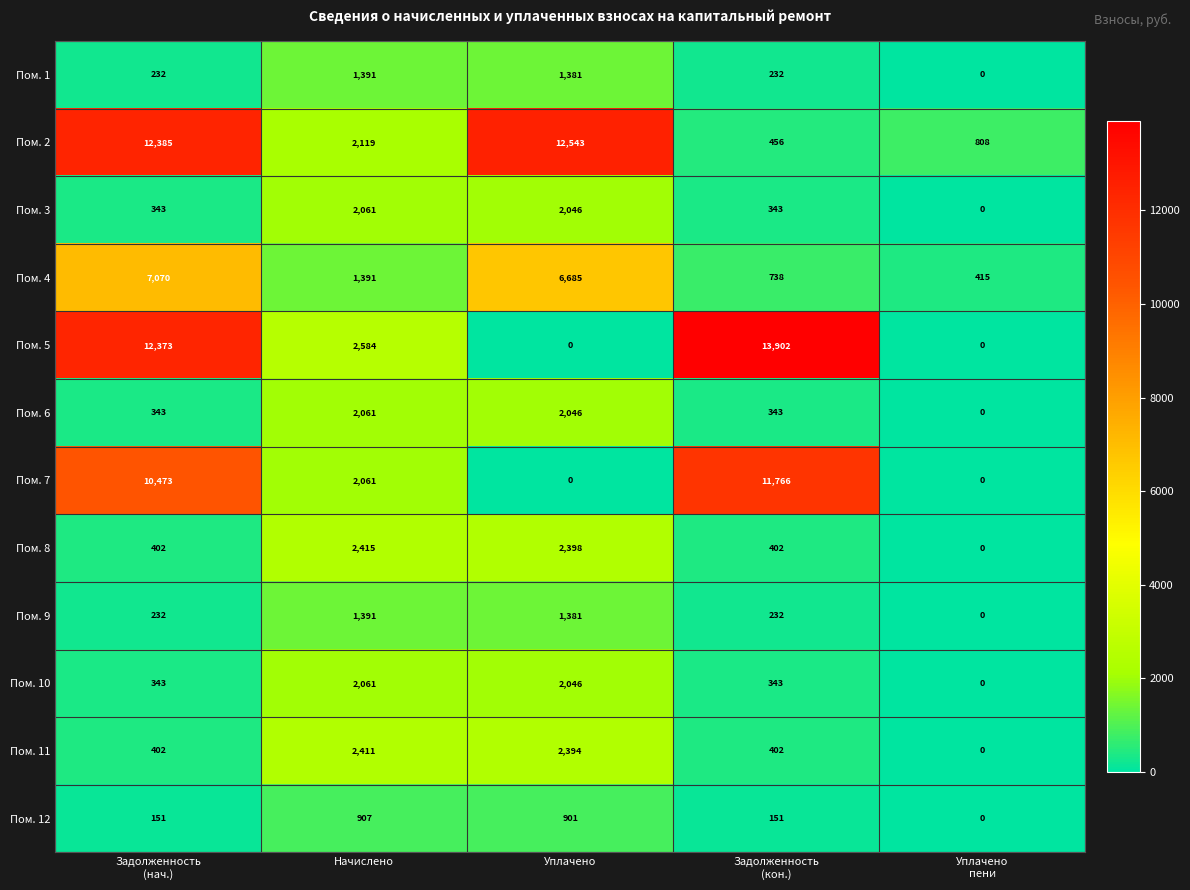

Is it true that Пом. 2 equals 1314 at Начислено?

False